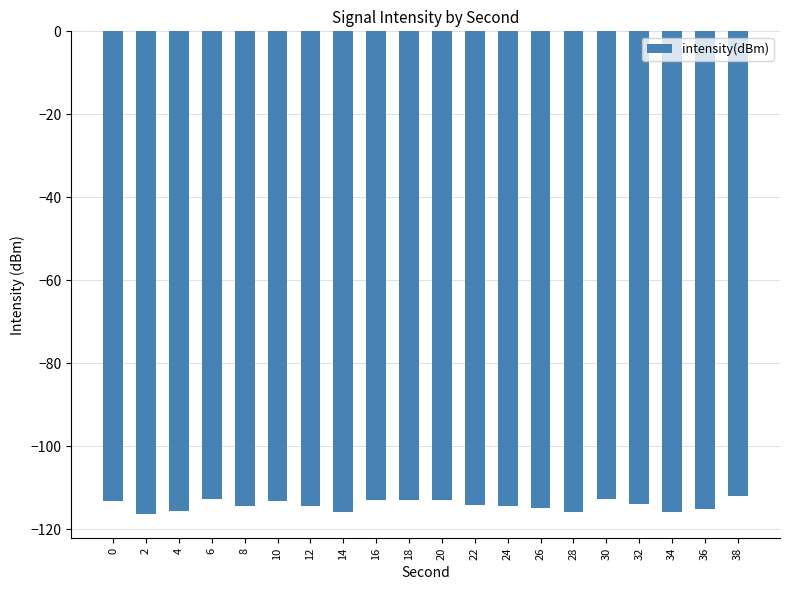

Between 20 and 34, which is larger?

20